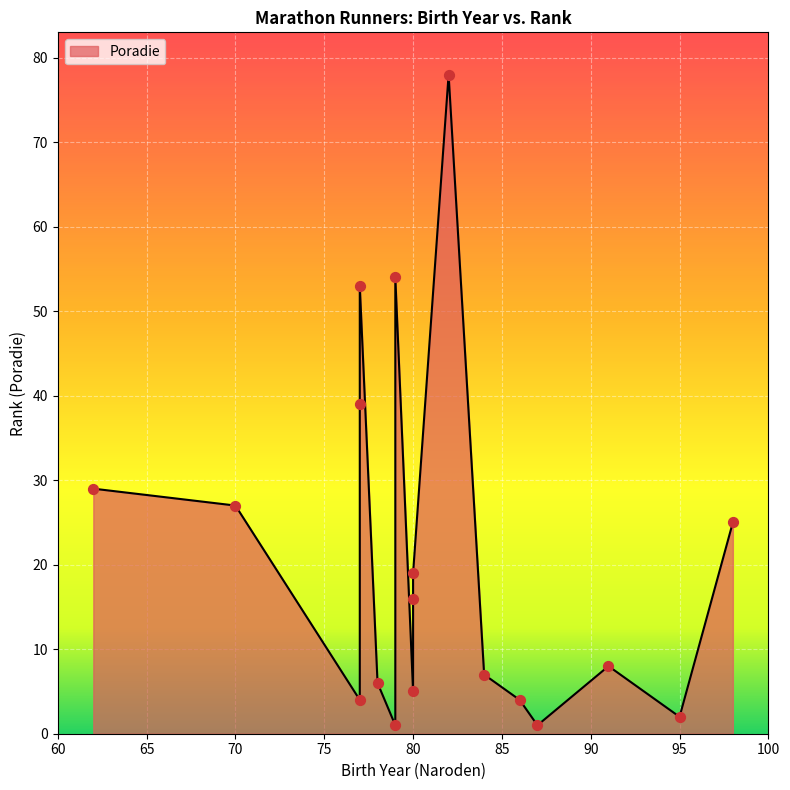

What is the change in value from 86 to 98?

+21